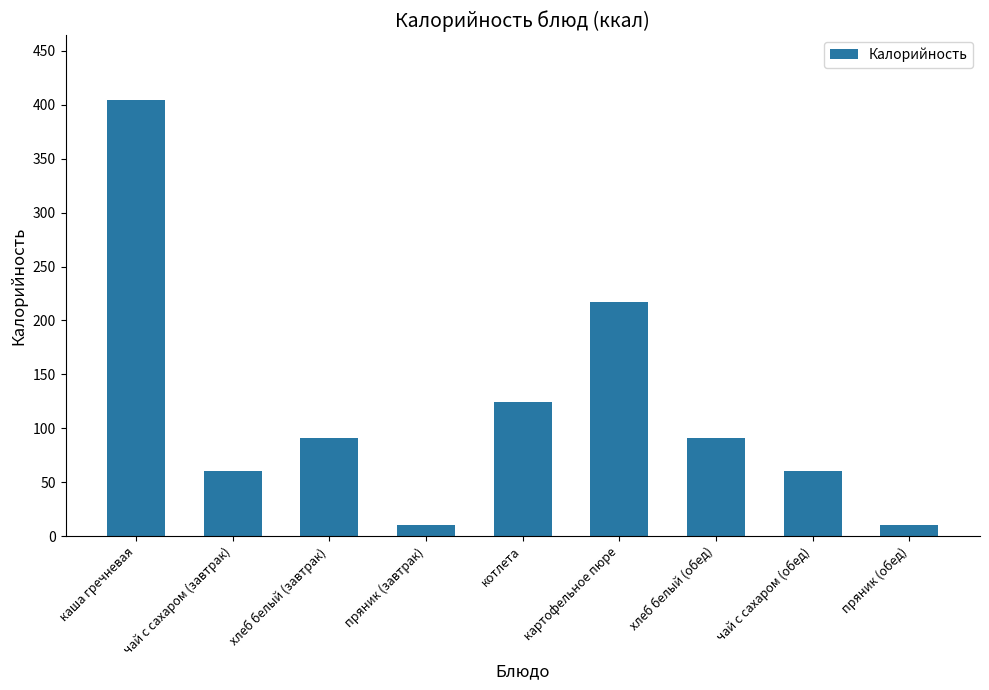

Are the bars horizontal?

No